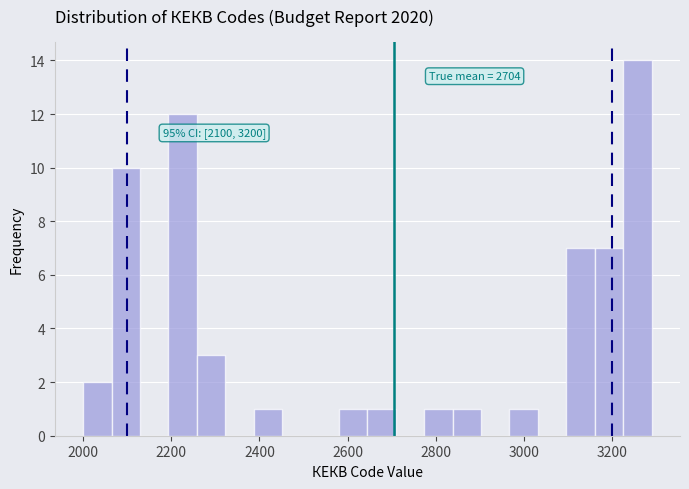

Around what value on the x-axis is the tallest bar? Give the approximate position of its centre, as read against the axis.

3260